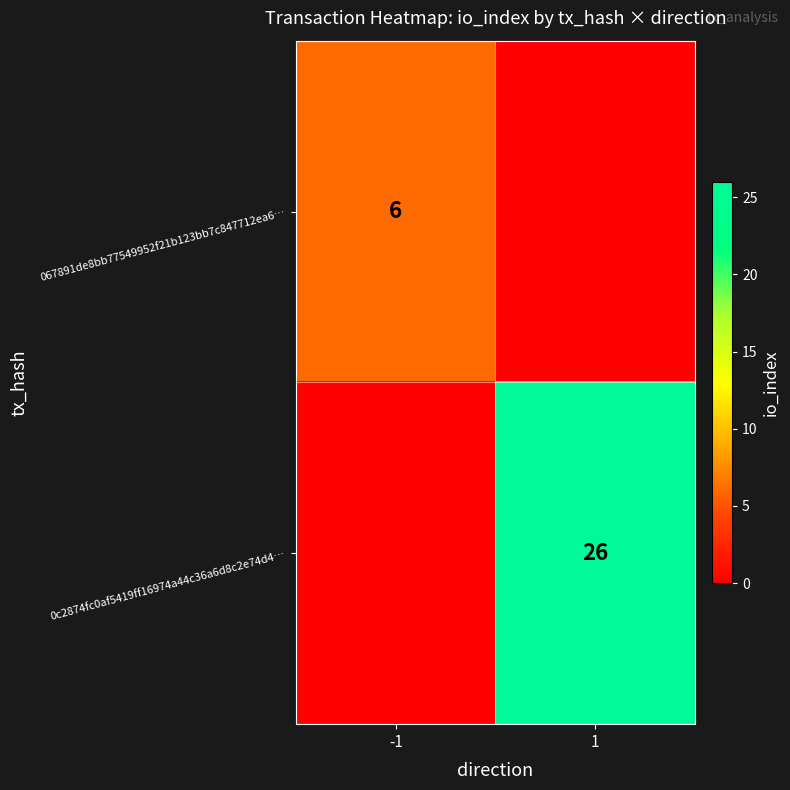

The 067891de8bb77549952f21b123bb7c847712ea6… series shows 6 at -1. True or false?

True